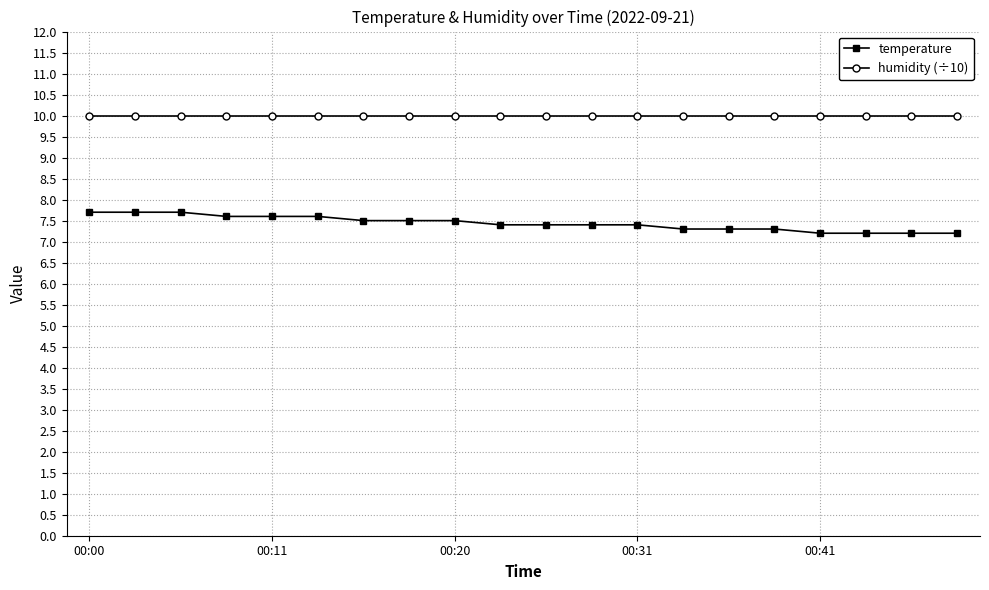

True or false: humidity (÷10) and temperature cross at least once.

False